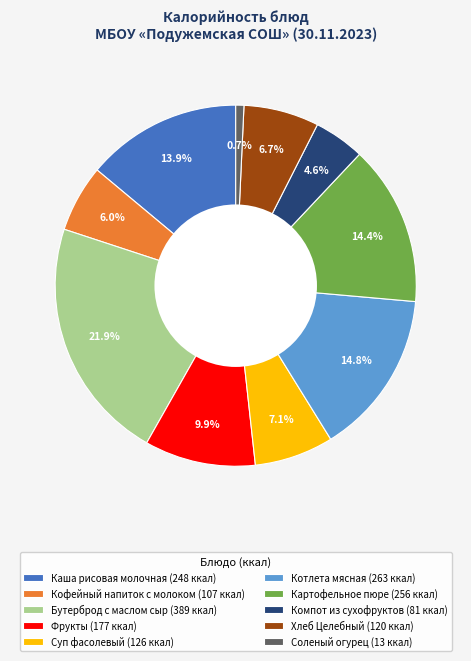

To the nearest percent, what is the difference between the Соленый огурец and Хлеб Целебный slice percentages?

6%